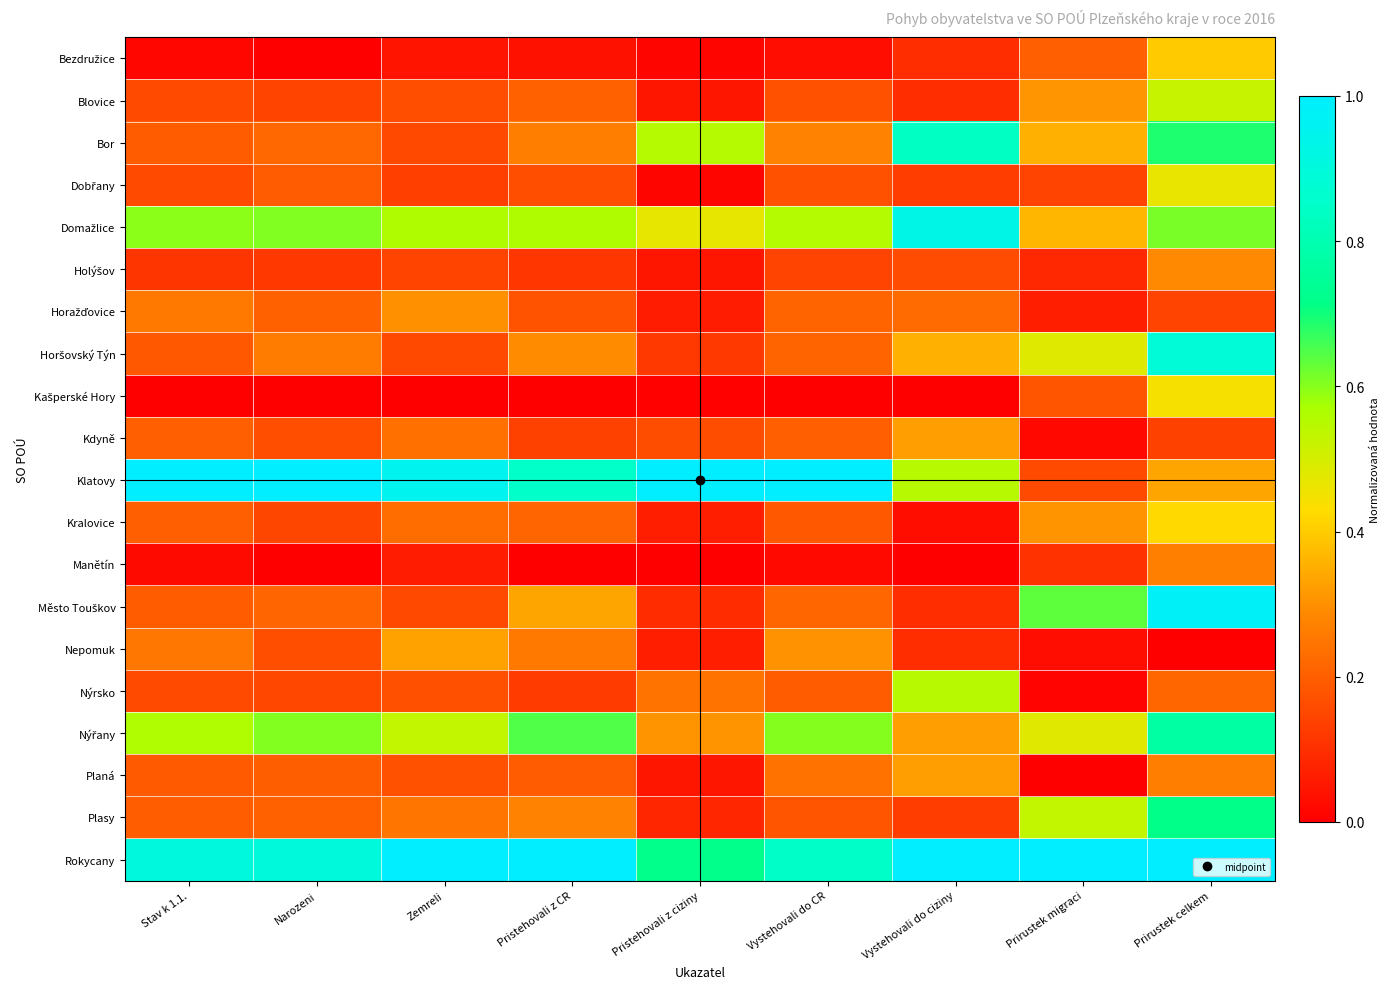

List the series in order of their peak value, lowest first.

Manětín, Holýšov, Horažďovice, Kdyně, Planá, Nepomuk, Bezdružice, Kralovice, Kašperské Hory, Dobřany, Blovice, Nýrsko, Plasy, Nýřany, Bor, Horšovský Týn, Domažlice, Město Touškov, Klatovy, Rokycany